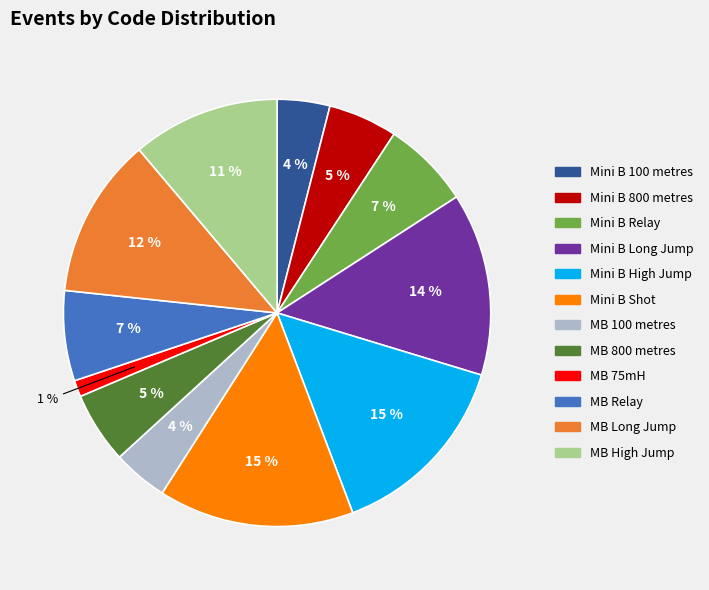

To the nearest percent, what portion does Mini B Relay represent?

7%